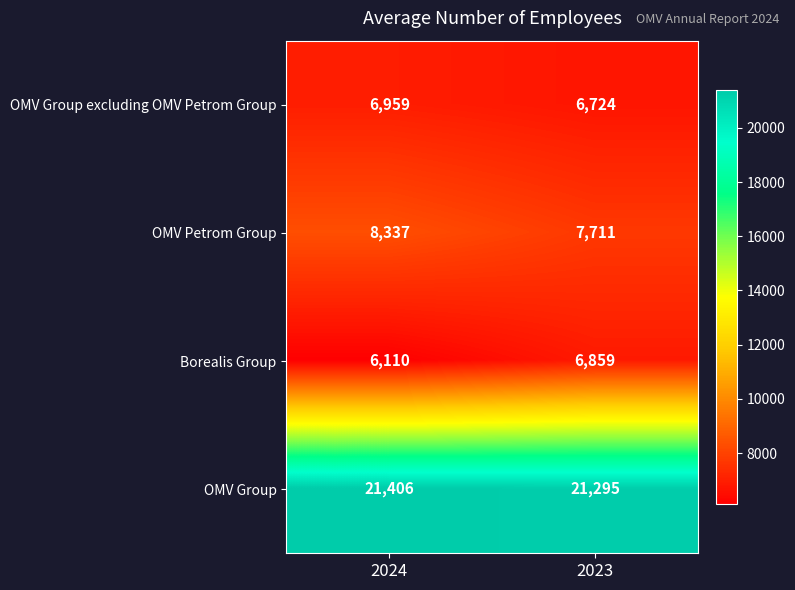

Reading right to left, extract all data points from this chart.

OMV Group excluding OMV Petrom Group: 6724	6959
OMV Petrom Group: 7711	8337
Borealis Group: 6859	6110
OMV Group: 21295	21406